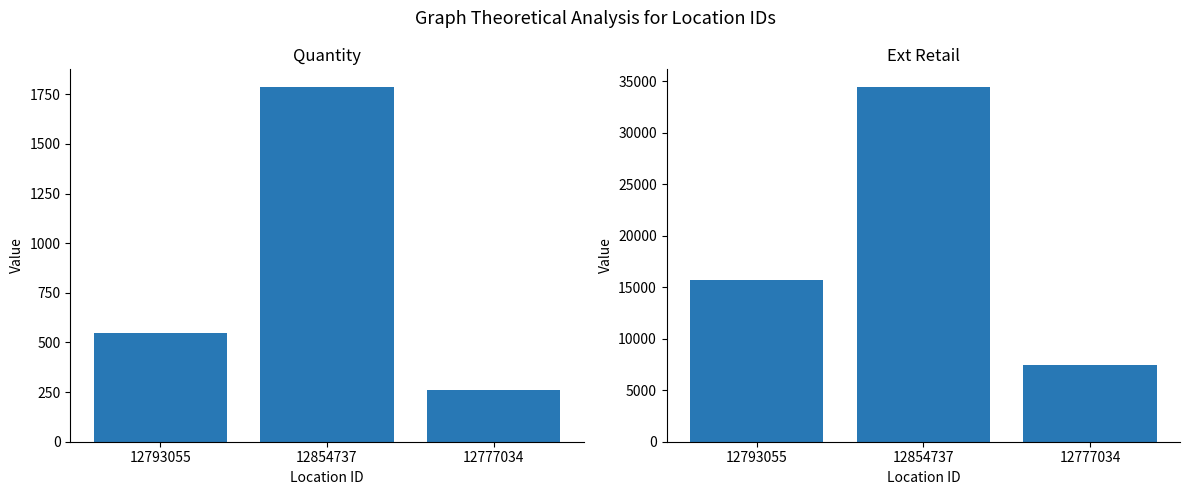

At which category does the chart reach its peak across all series?

12854737